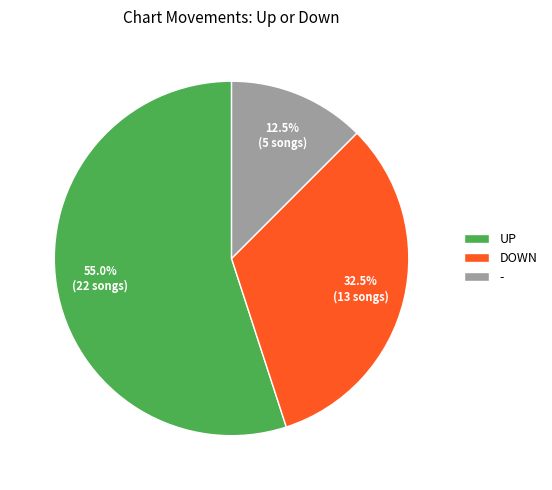

How much of the chart is everything except -?

87.5%